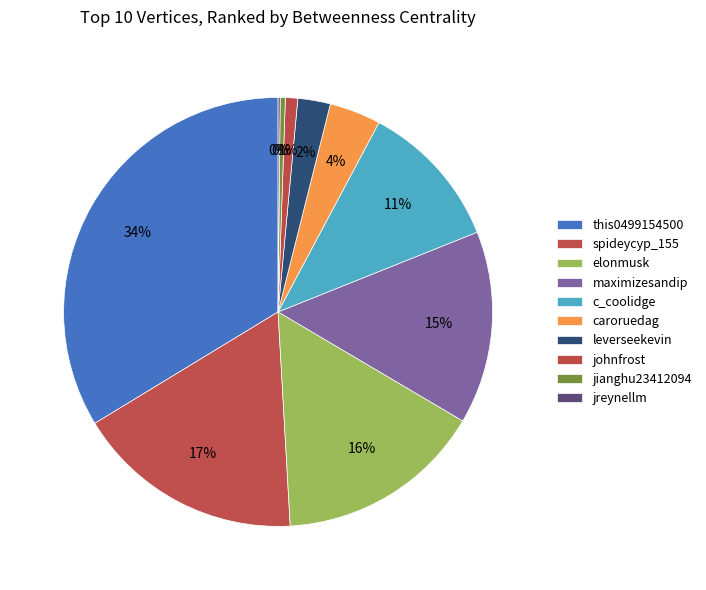

To the nearest percent, what is the difference between the largest and smallest slice percentages?

34%